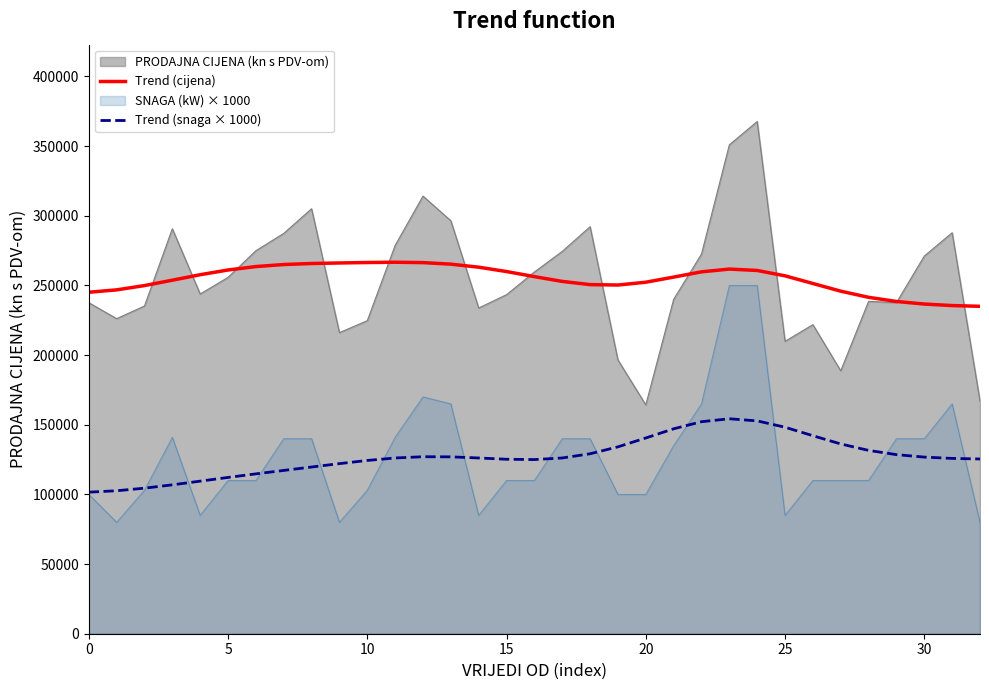

True or false: Trend (cijena) and Trend (snaga × 1000) intersect in this chart.

False